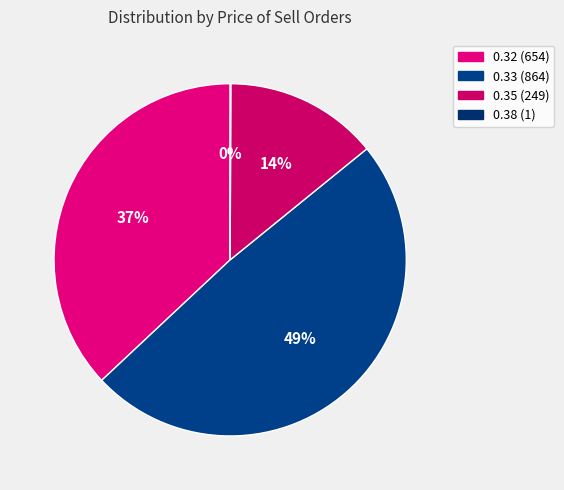

To the nearest percent, what is the combined percentage of 0.33 and 0.38?

49%